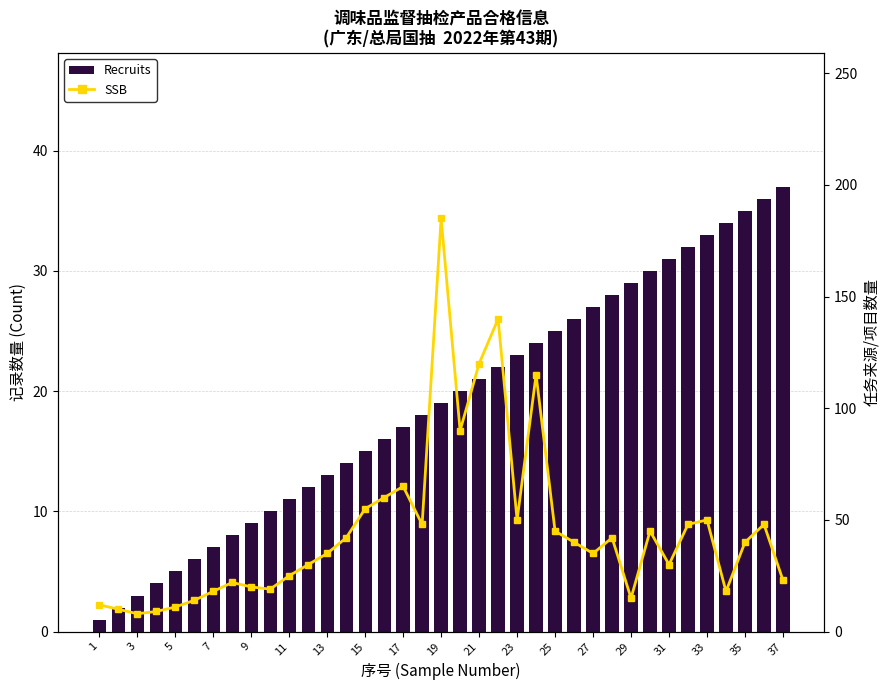

Count the number of categories in the chart.

37